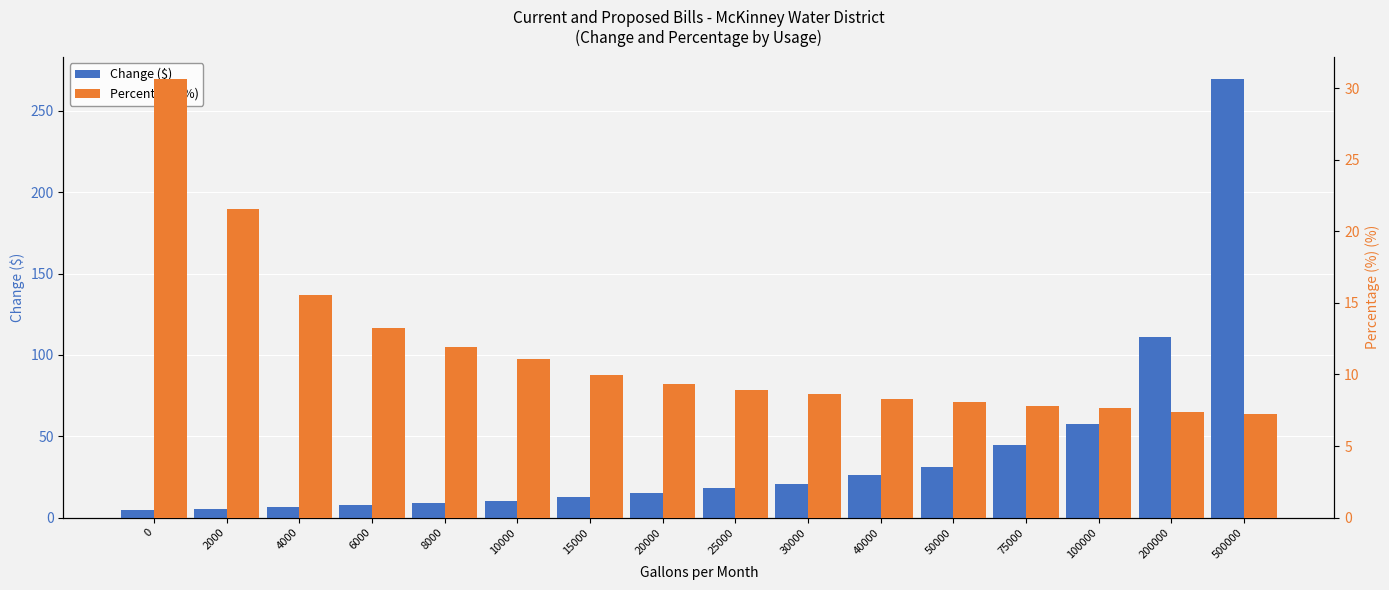

List the series in order of their peak value, highest first.

Change ($), Percentage (%)